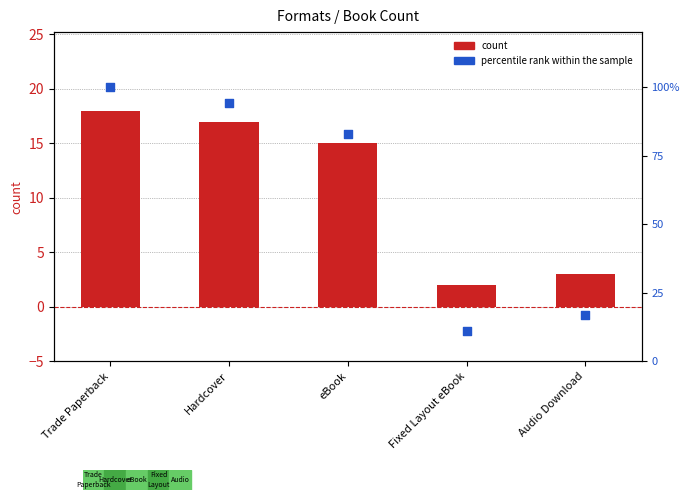

What are all the series names shown in the legend?

count, percentile rank within the sample